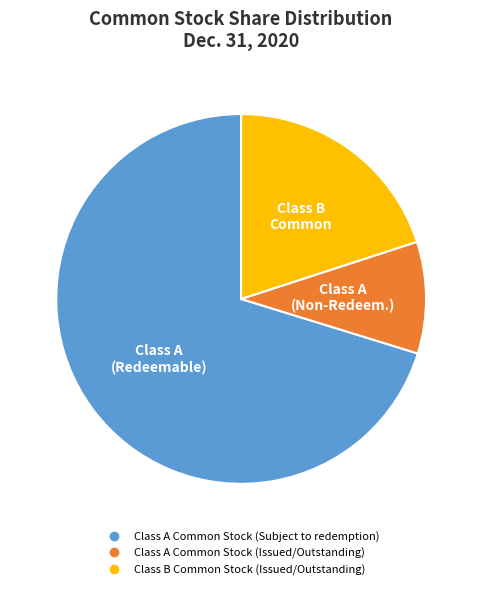

Combined, do Class A Common Stock (Issued/Outstanding) and Class B Common Stock (Issued/Outstanding) account for over 50%?

No